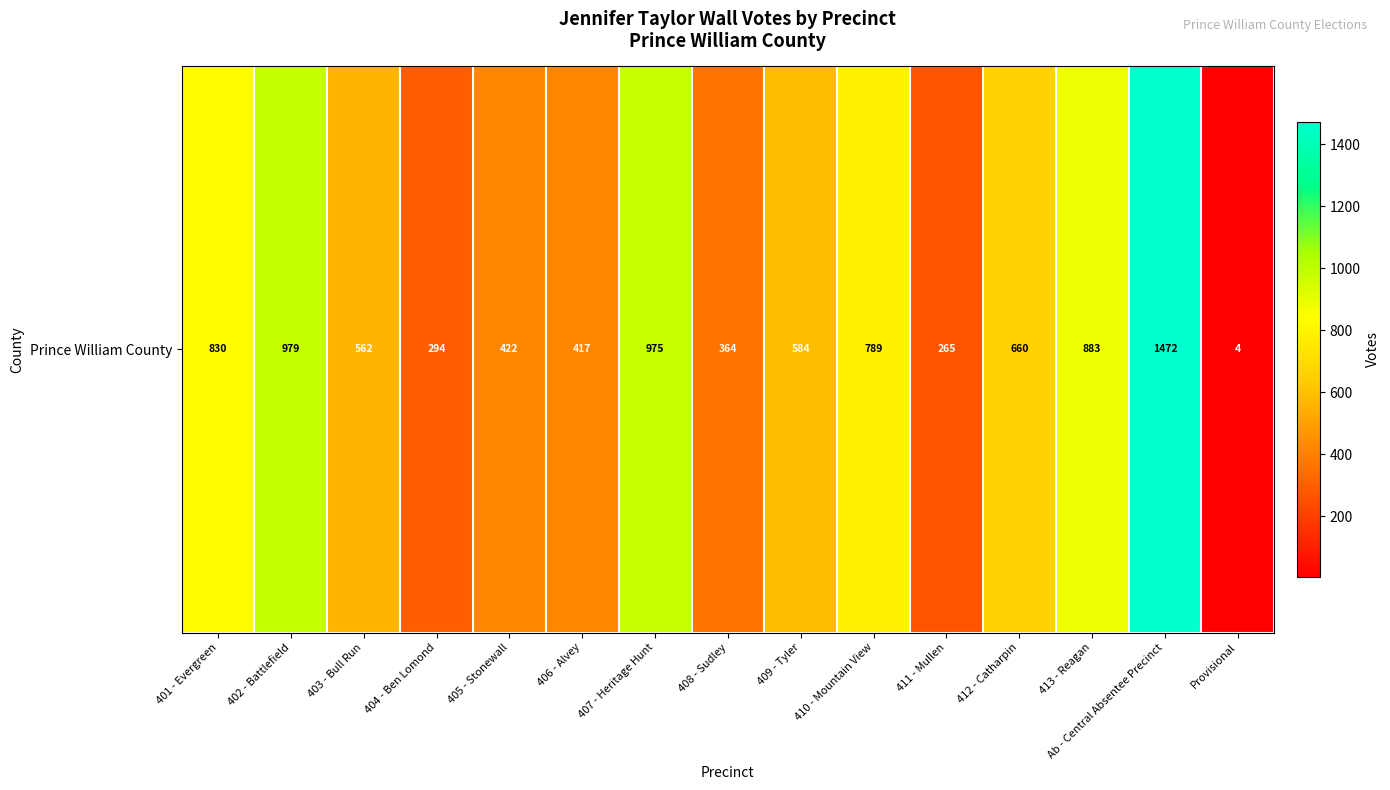

What is the smallest value displayed?

4